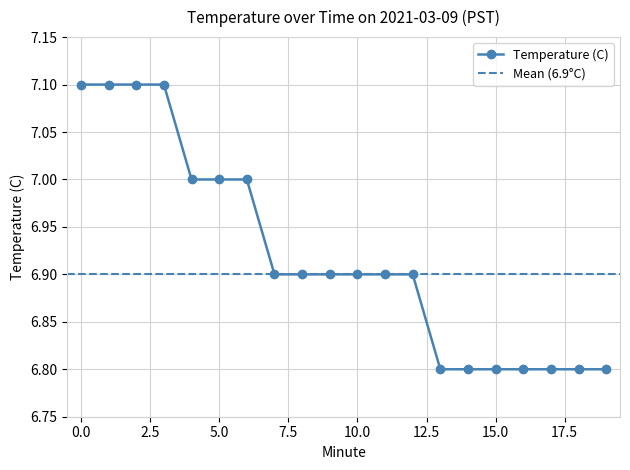

Which label corresponds to the smallest value in the chart?

13